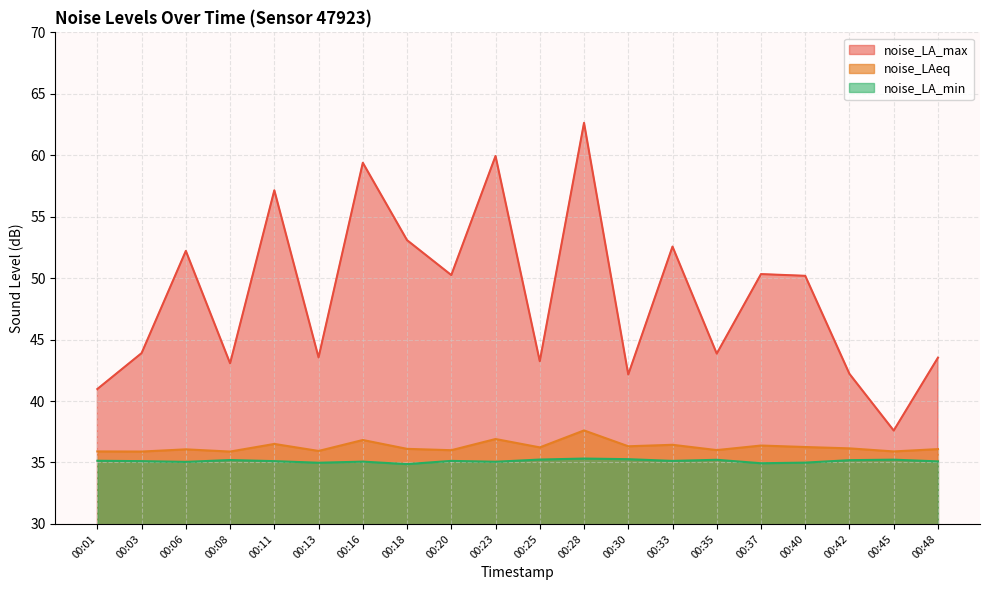

At which category does noise_LA_max reach its first local peak?

00:06